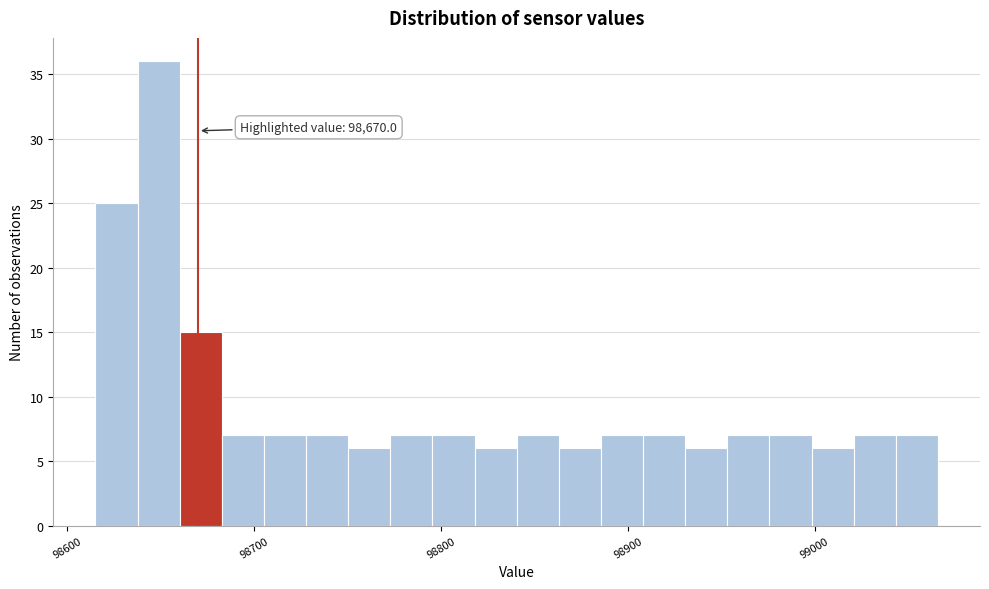

Read against the x-axis, roughly where is the centre of the tallest bar?

98650